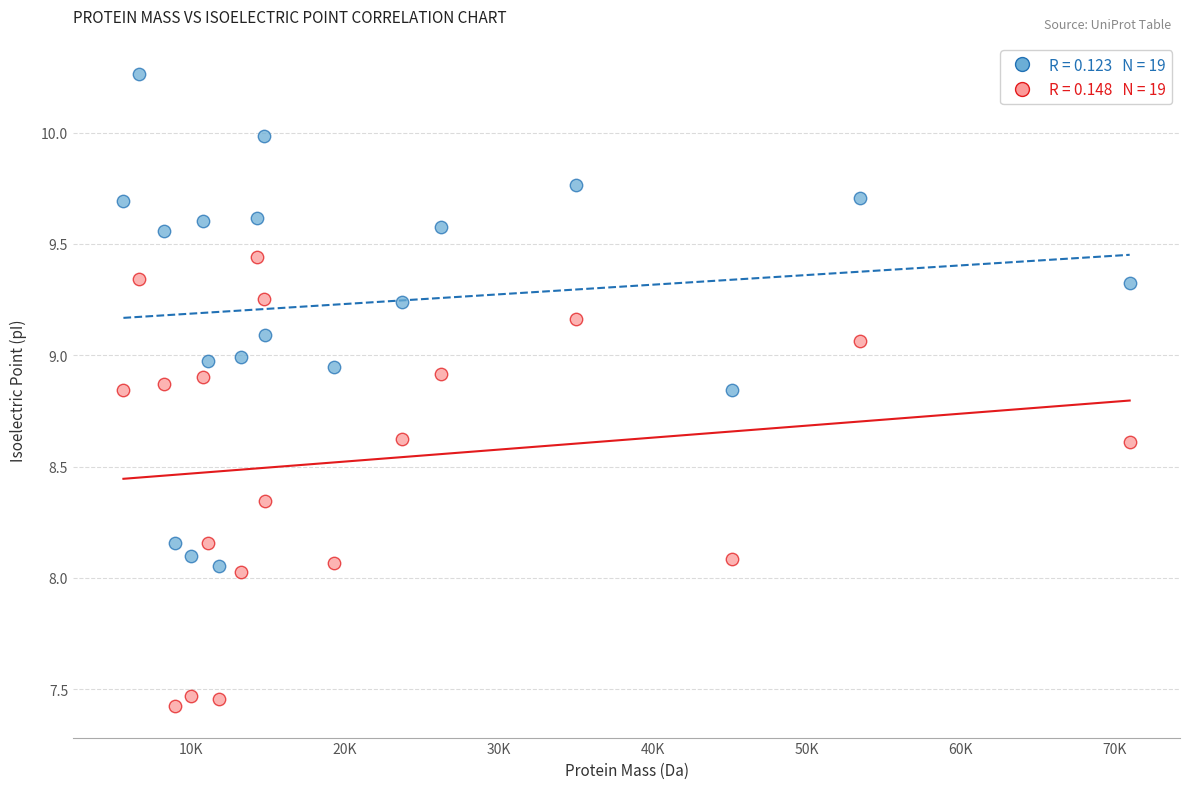

Across all data points, what is the range of X values (max minus min)?

65358.9